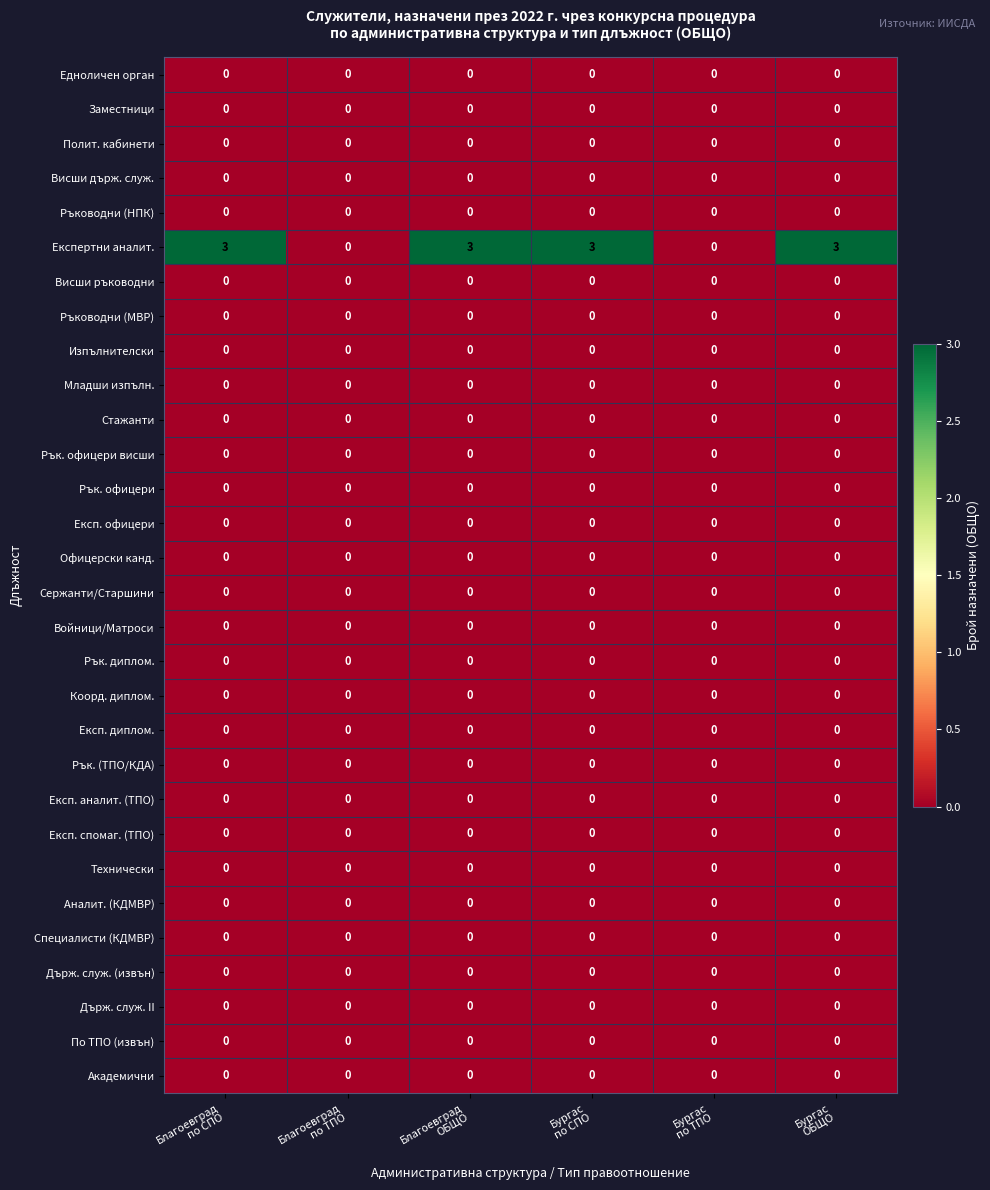

Which series has the largest total across all categories?

Експертни аналит.